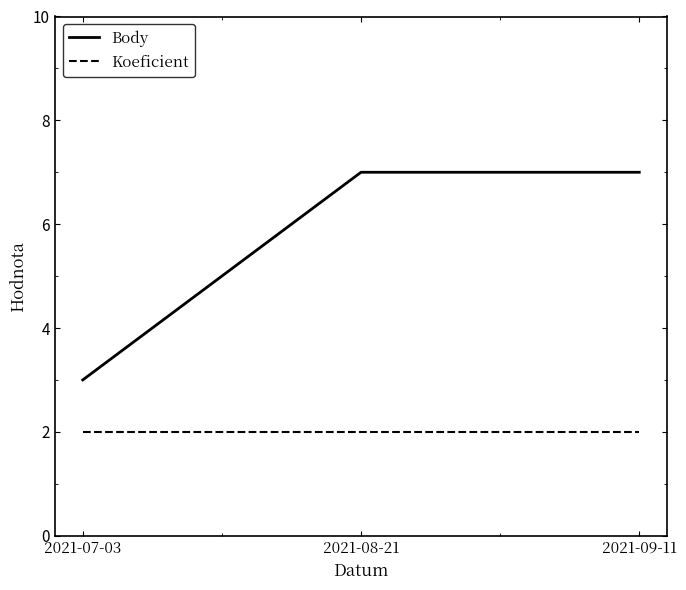

What position from the left is 2021-09-11?

3